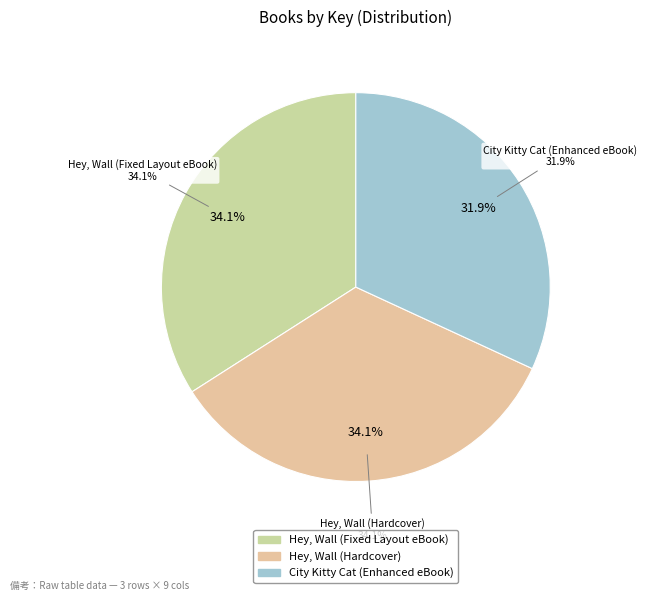

To the nearest percent, what is the average slice percentage?

33%